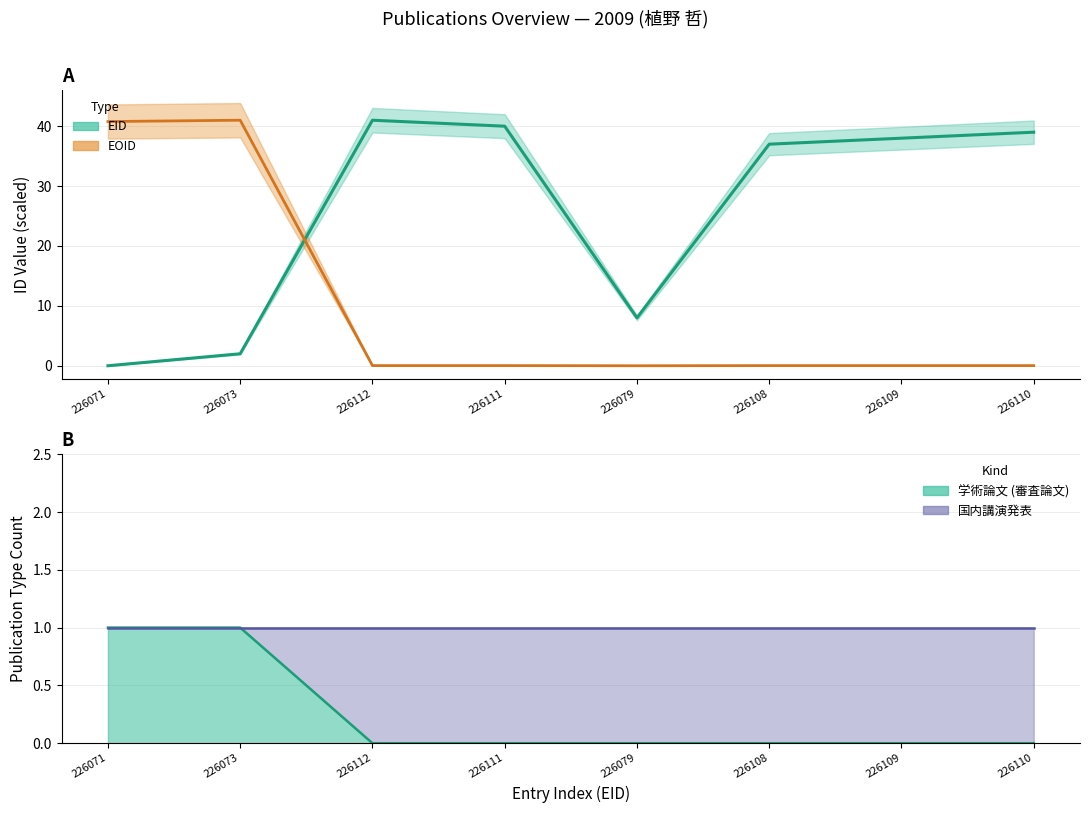

Rank the series by their maximum value, from lowest to highest.

EID, EOID